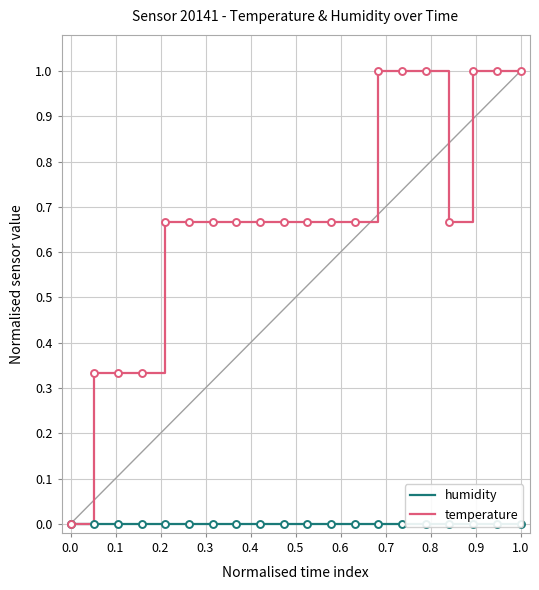

What is the maximum value for temperature?

1.0